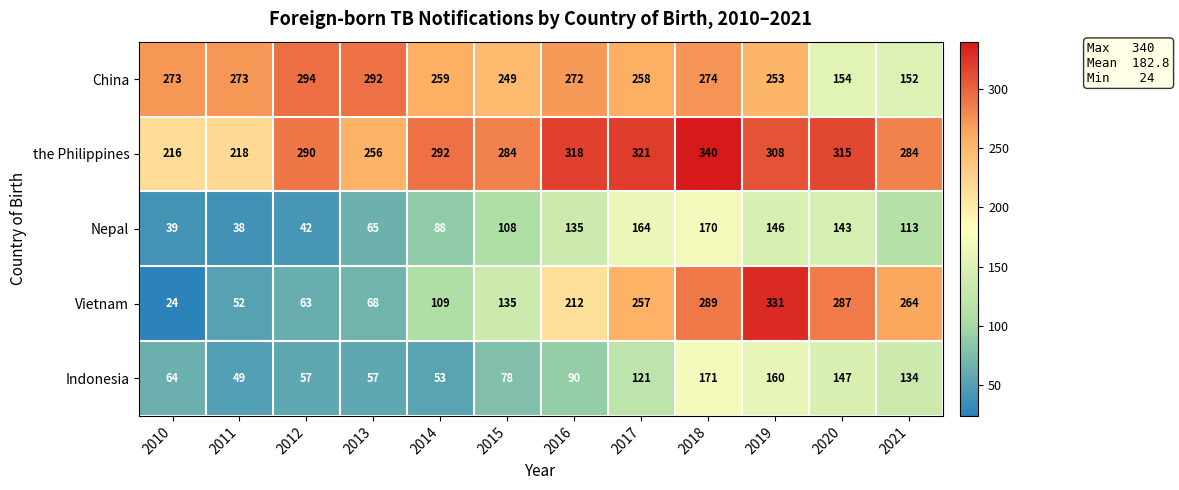

What is the difference between the highest and lowest values at 2014?

239